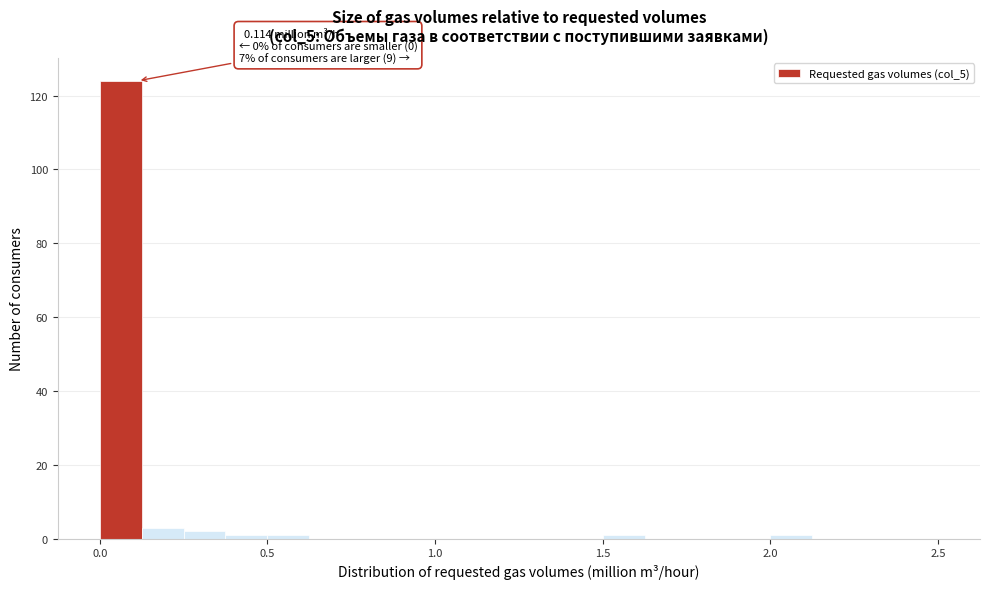

Around what value on the x-axis is the tallest bar? Give the approximate position of its centre, as read against the axis.

0.05